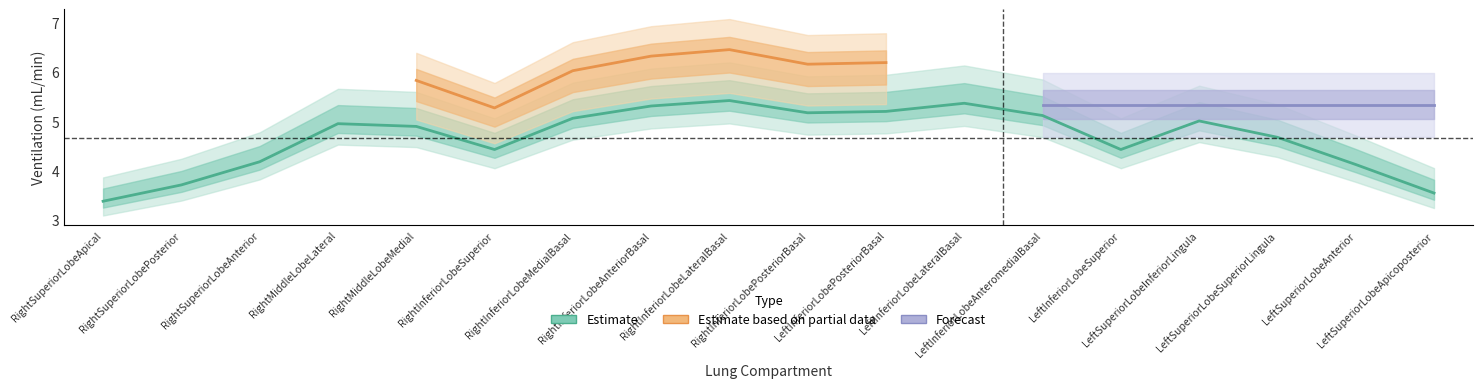

Does the chart display data point markers on the line(s)?

No